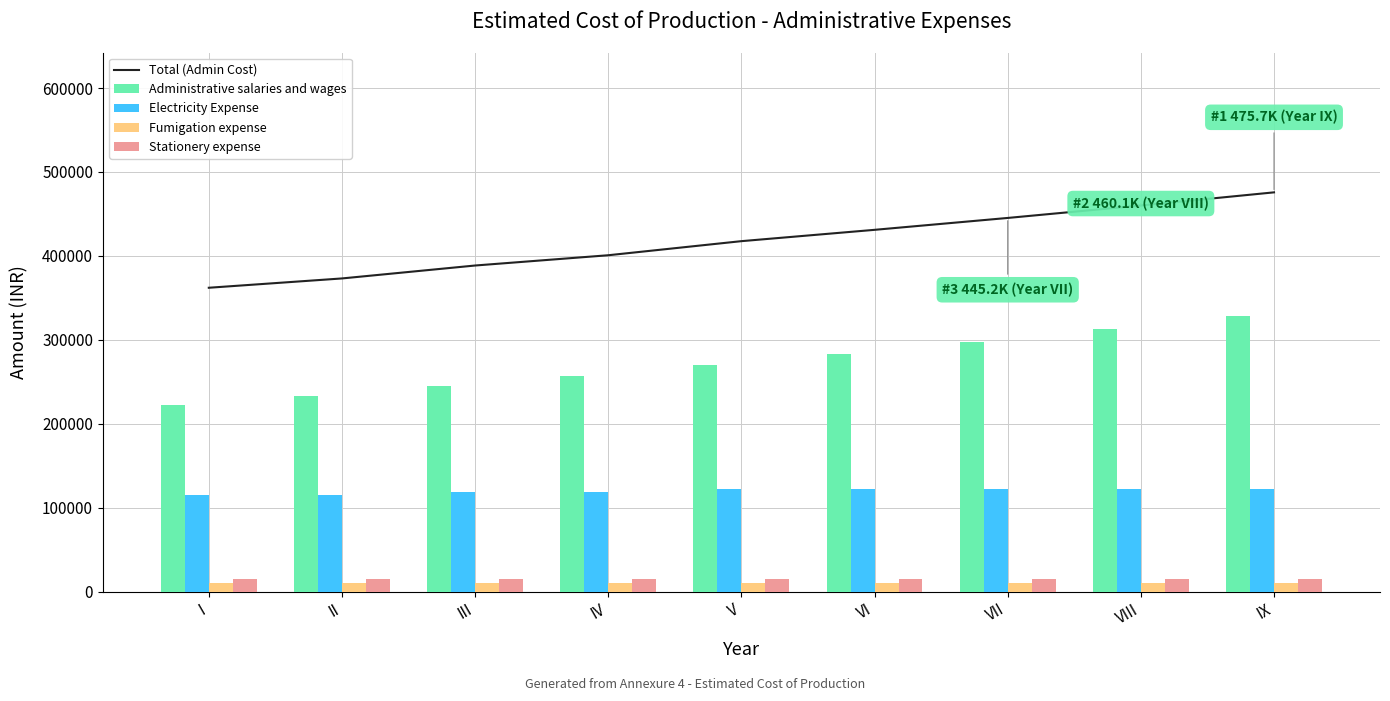

What is the total value across all series at IX?

951365.2